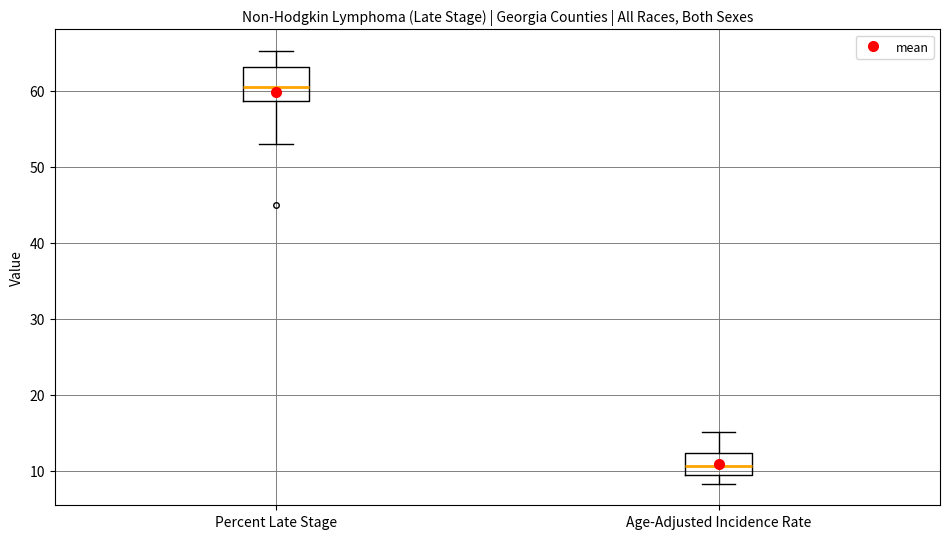

Comparing the boxes themselves (not the whiskers), which one is the tallest?

Percent Late Stage